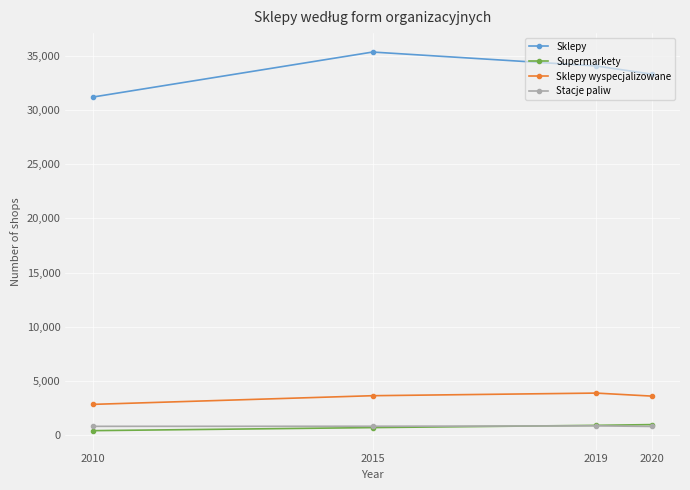

Which series has the largest total across all categories?

Sklepy